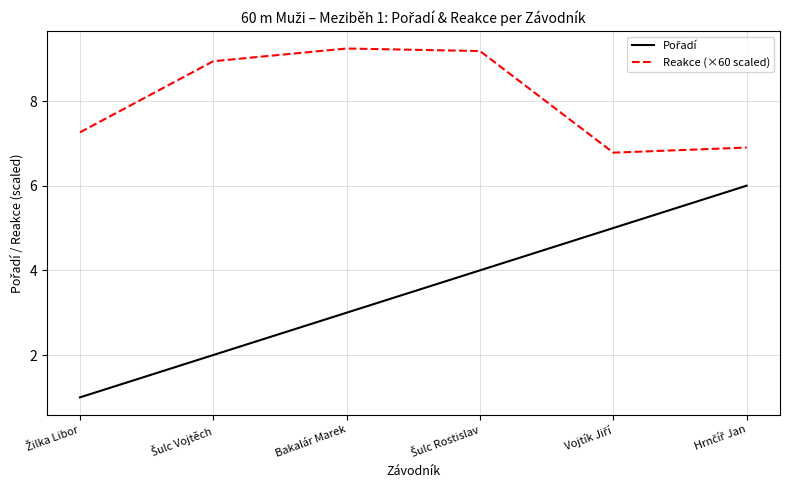

What is the smallest value displayed?

1.0